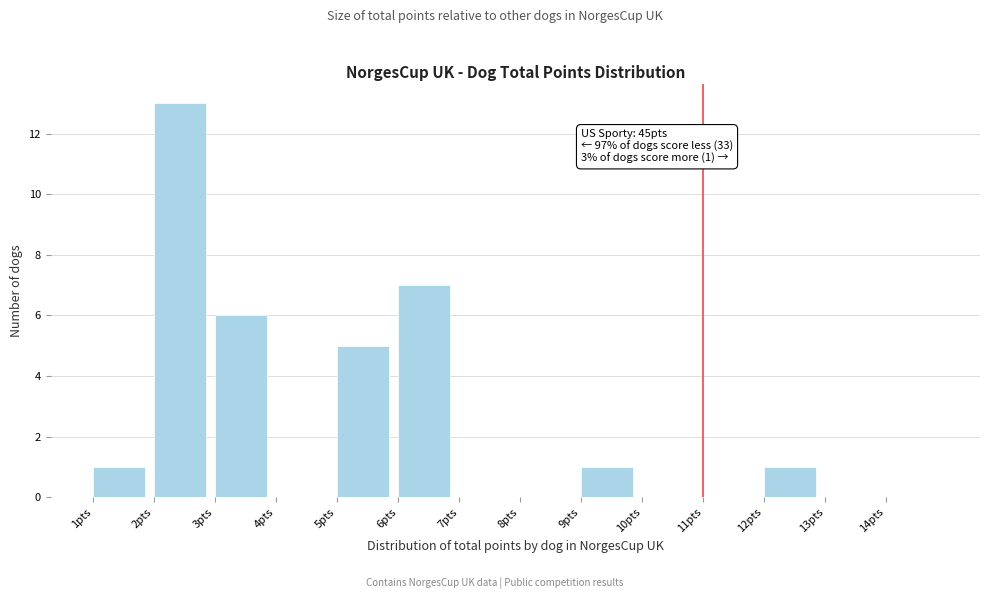

Which range on the x-axis has the tallest bar?

2 to 3